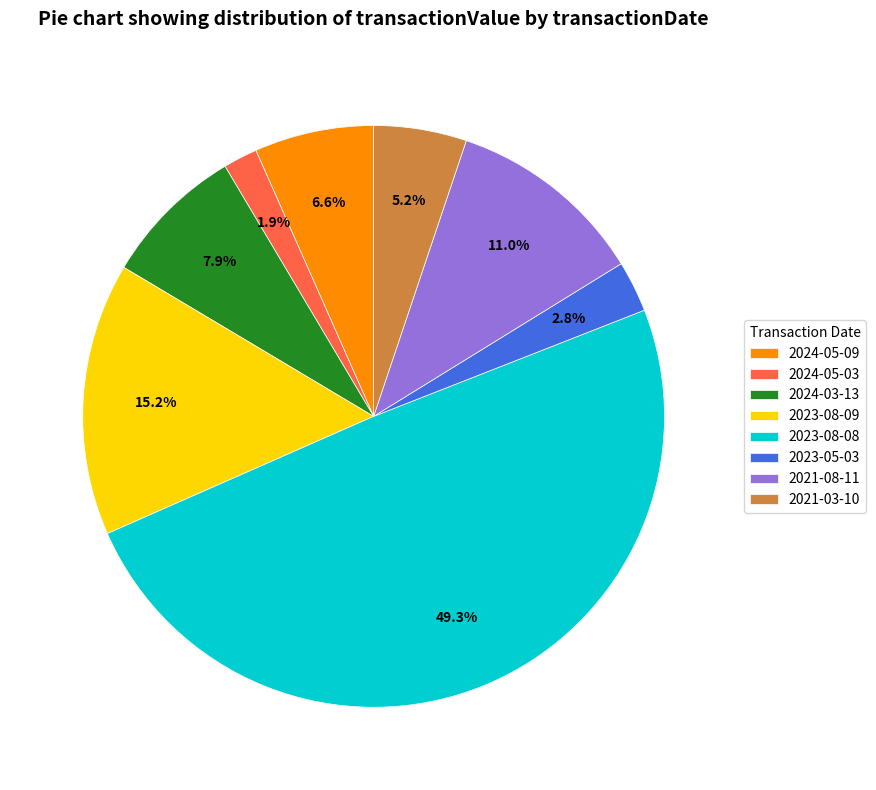

To the nearest percent, what portion does 2023-05-03 represent?

3%